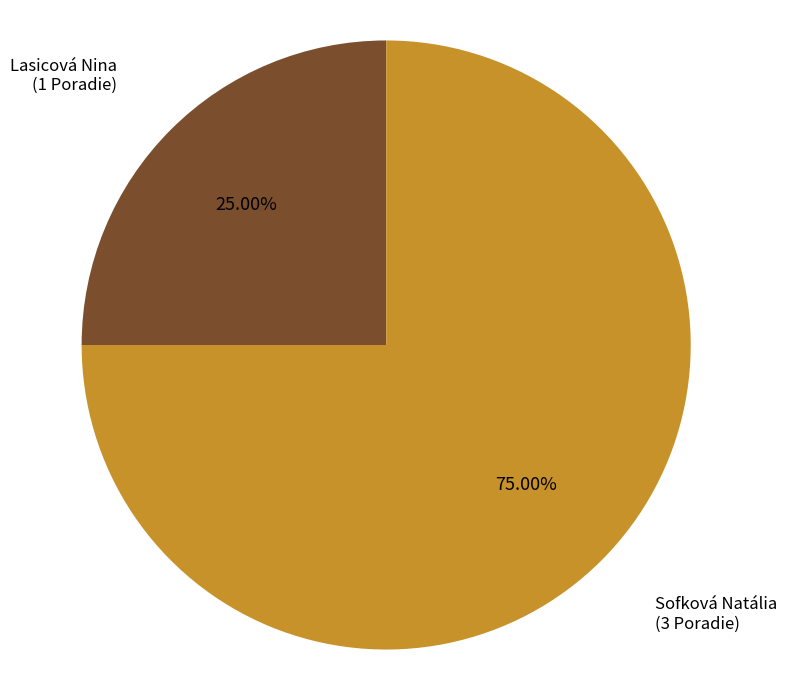

What is the ratio of the value at Sofková Natália to the value at Lasicová Nina?

3.0